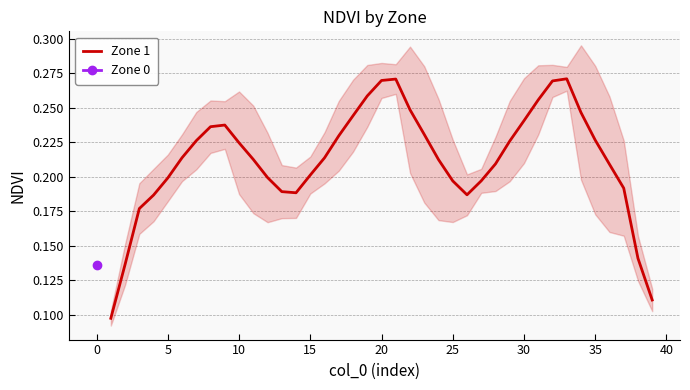

True or false: Zone 1 has a value of 0.2 at 15.

True